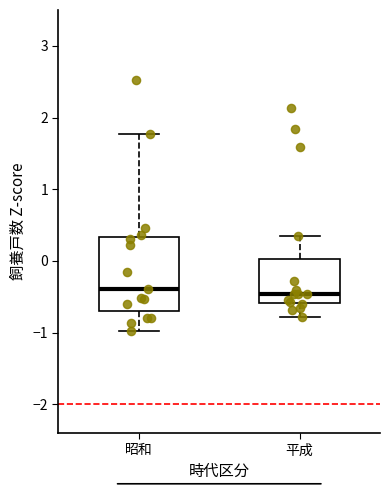

Reading left to right, read every box against the y-axis: the position of its median line, the range the box covers, and the ends of its whiskers. The values are not printed on the chart, so give them approximately, as read against the axis.

昭和: median -0.4, box -0.7 to 0.3, whiskers -1.0 to 1.8
平成: median -0.5, box -0.6 to 0.0, whiskers -0.8 to 0.3